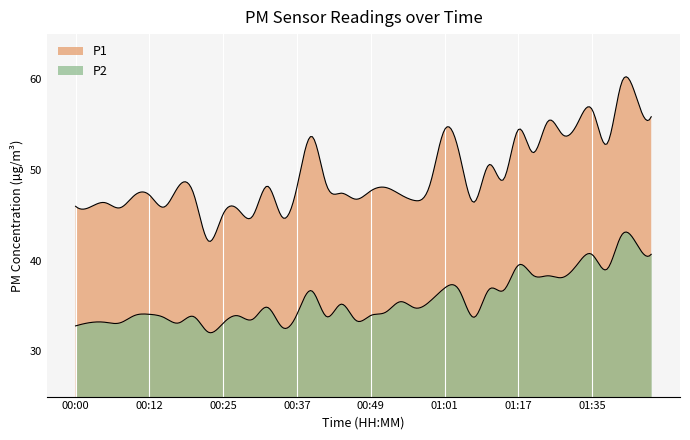

What is the difference between the second highest and minimum values in the P2 series?

9.8